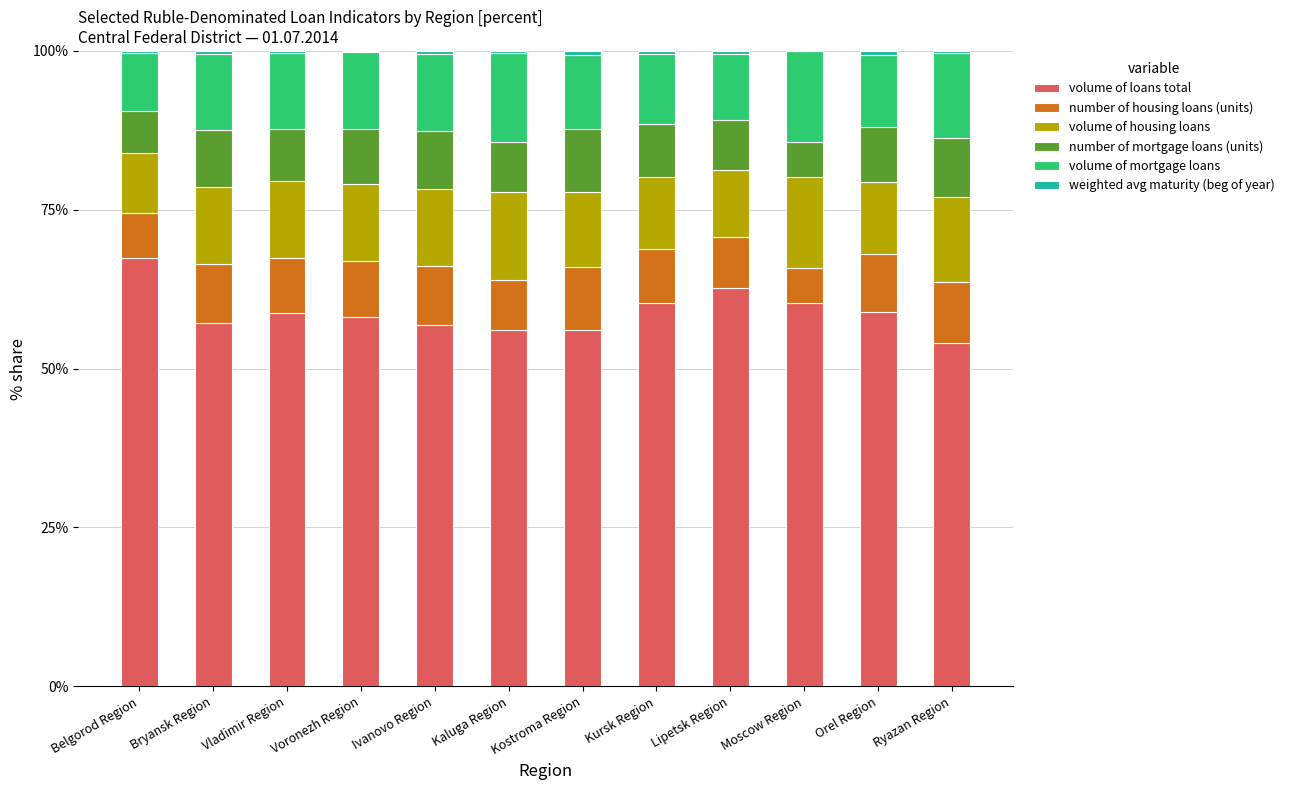

What is the maximum value for volume of loans total?

67.4